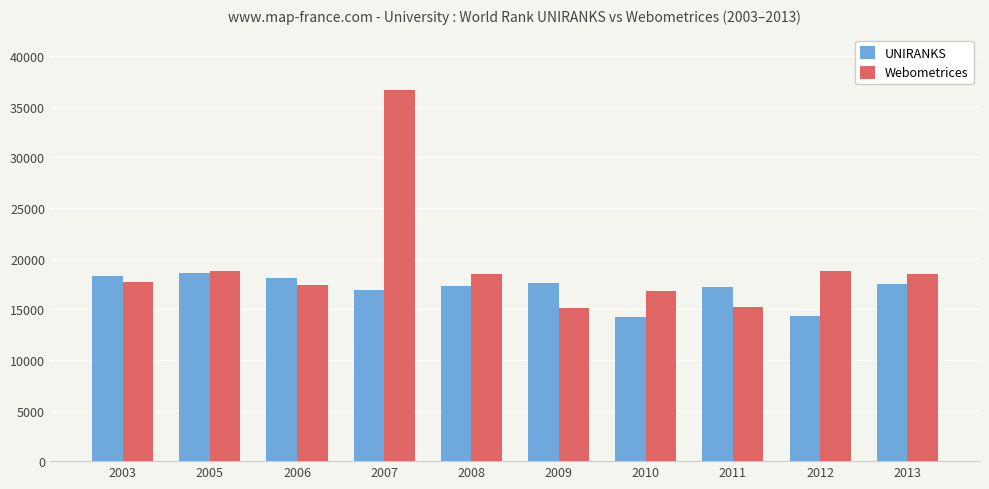

What are all the series names shown in the legend?

UNIRANKS, Webometrices